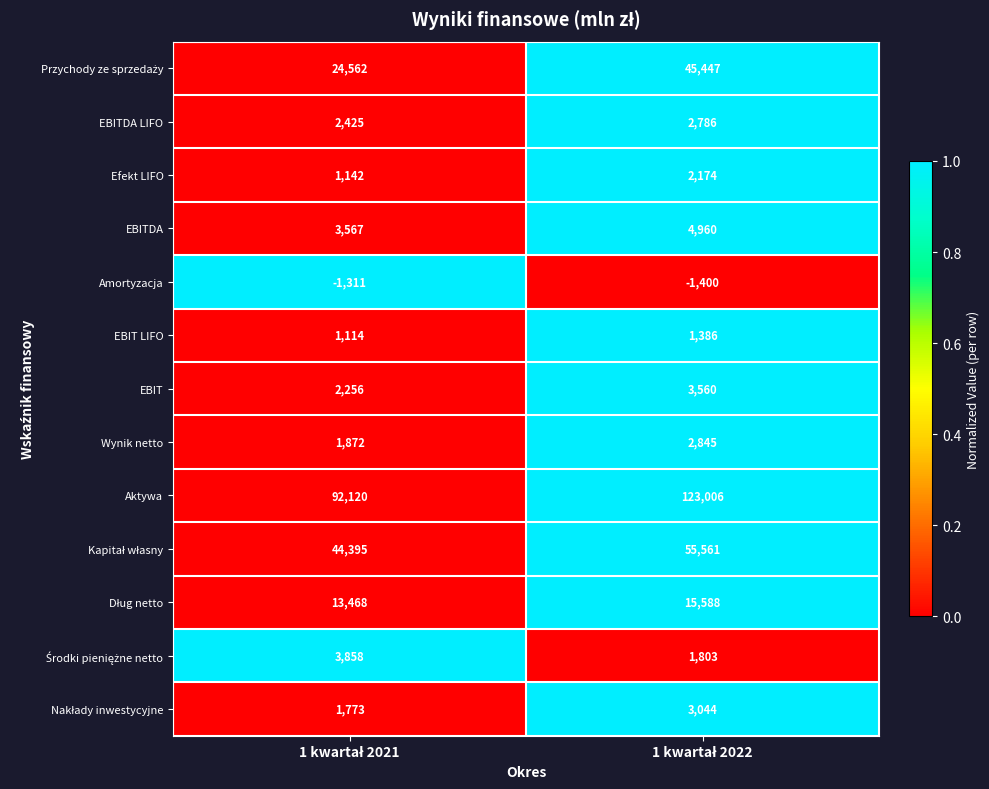

What is the sum of all EBIT LIFO values?

2500